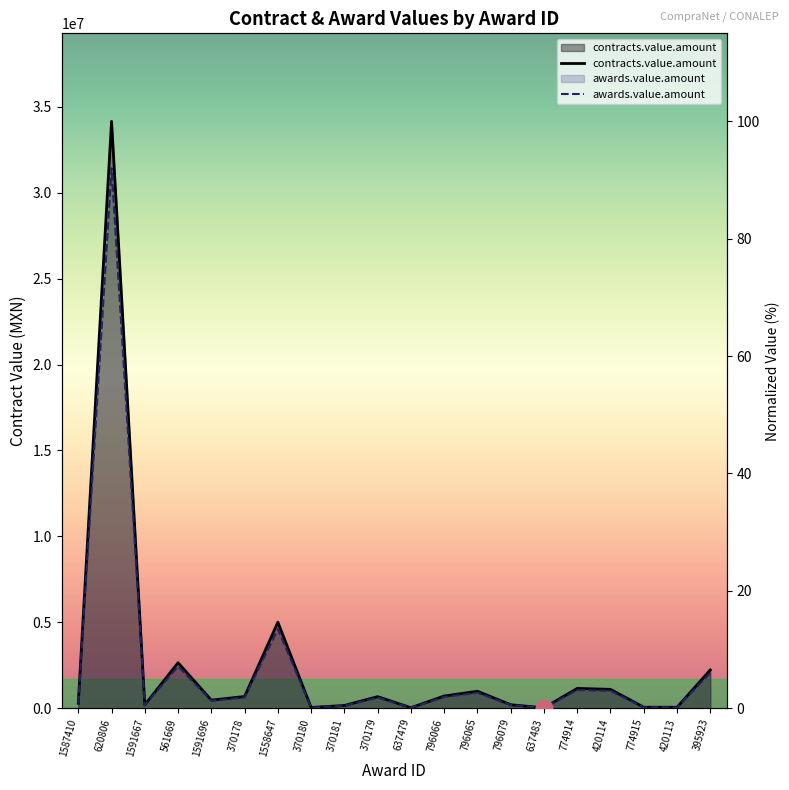

Where is the first local minimum for contracts.value.amount?

1591667